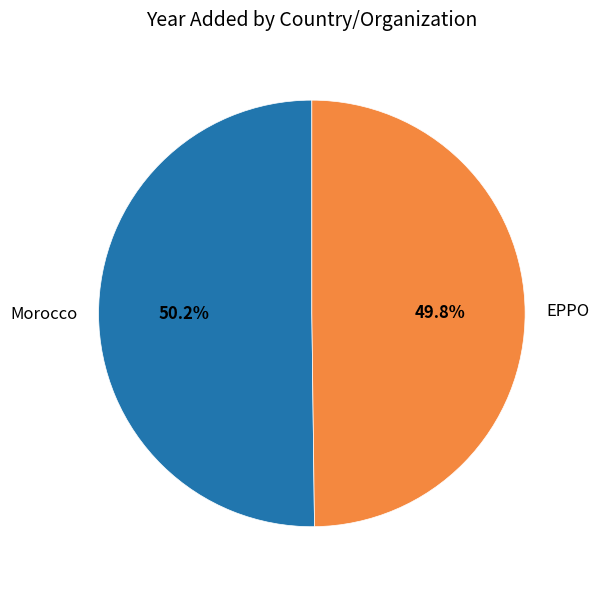

Count the number of slices in the pie.

2